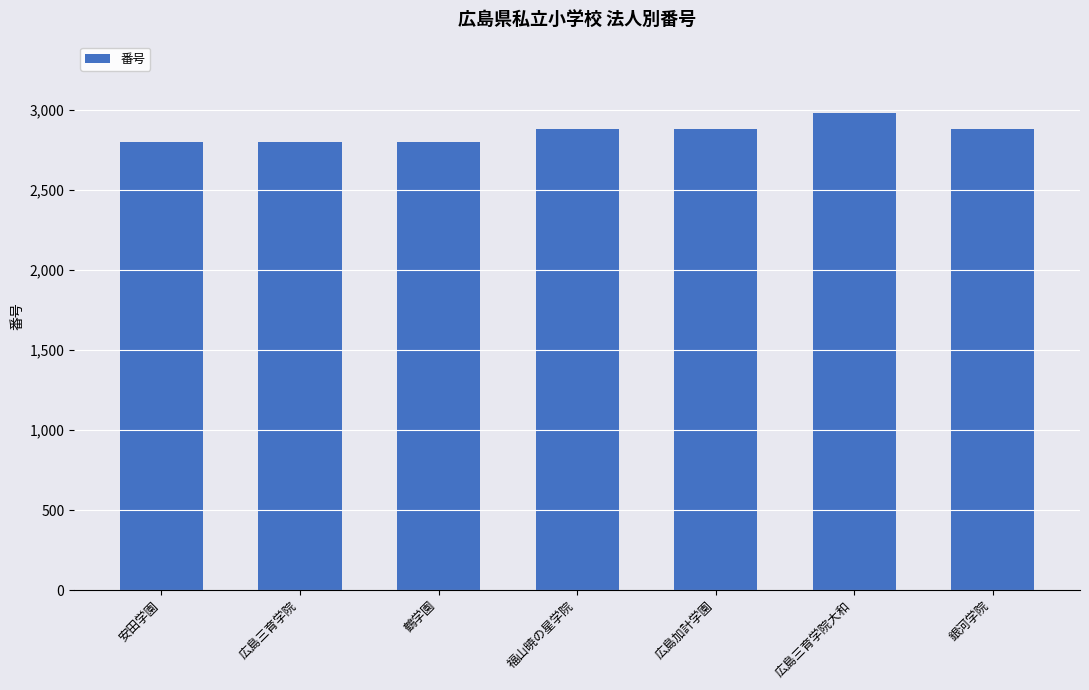

What is the minimum value shown in the chart?

2800